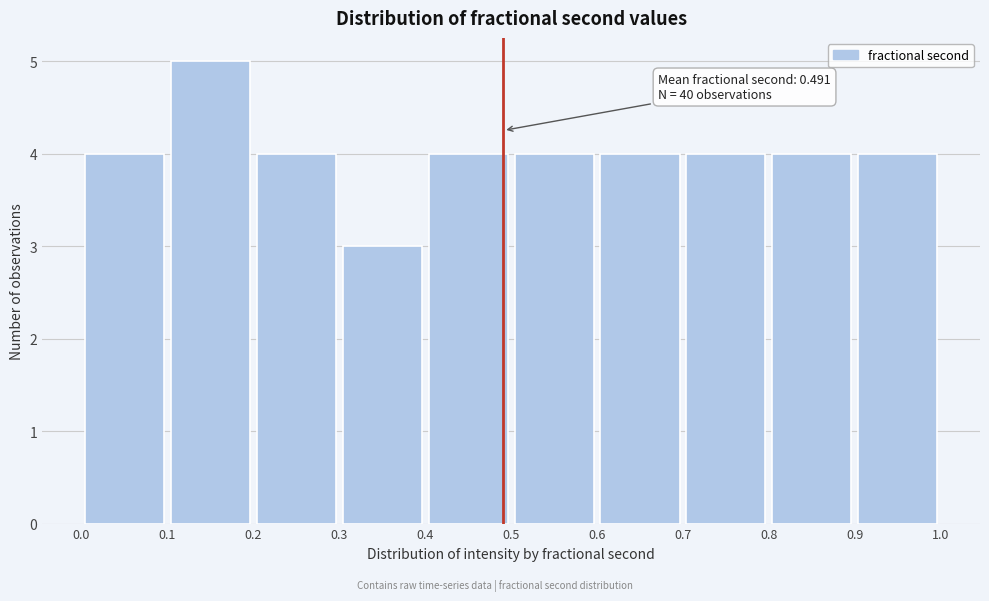

Over which range of the x-axis is the bar tallest?

0.1 to 0.2